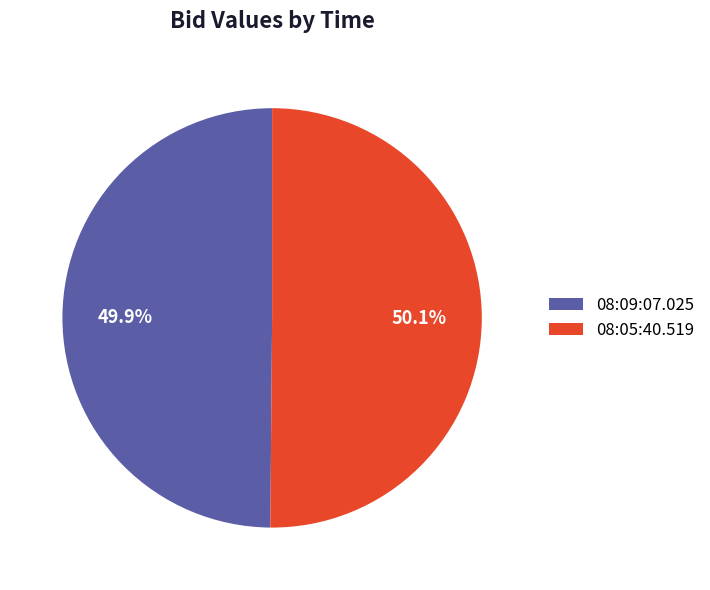

Is there a majority slice in this chart?

Yes